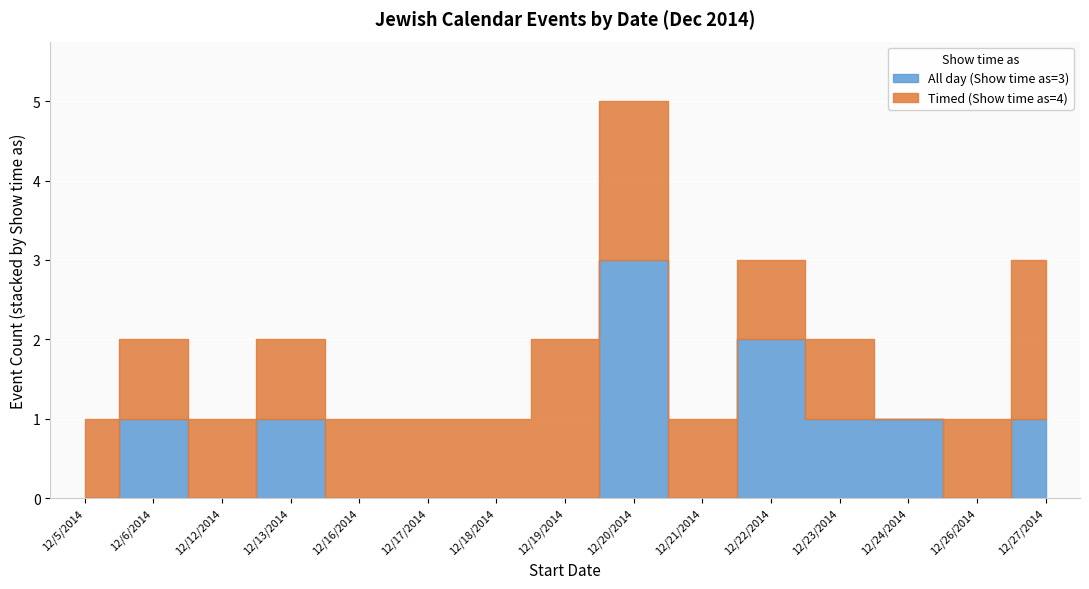

Read the All day (Show time as=3) value at 12/20/2014.

3